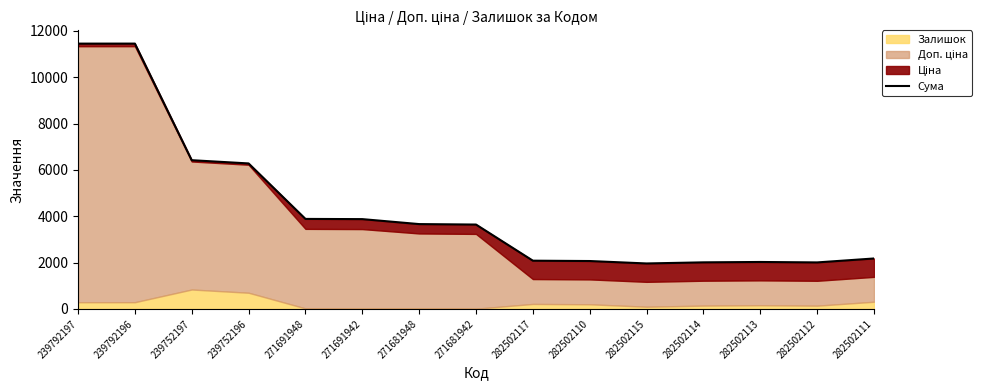

At which category does the data reach its first local peak?

239792196